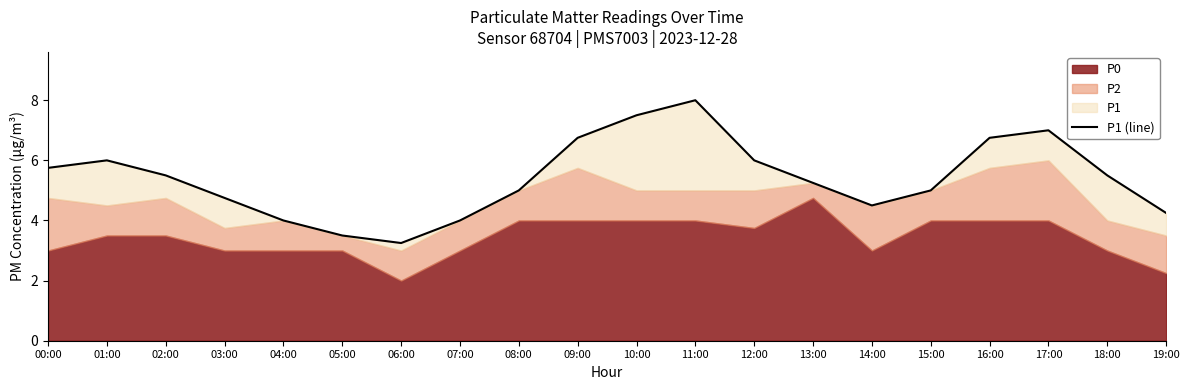

What is the label of the 2nd point from the right?

18:00